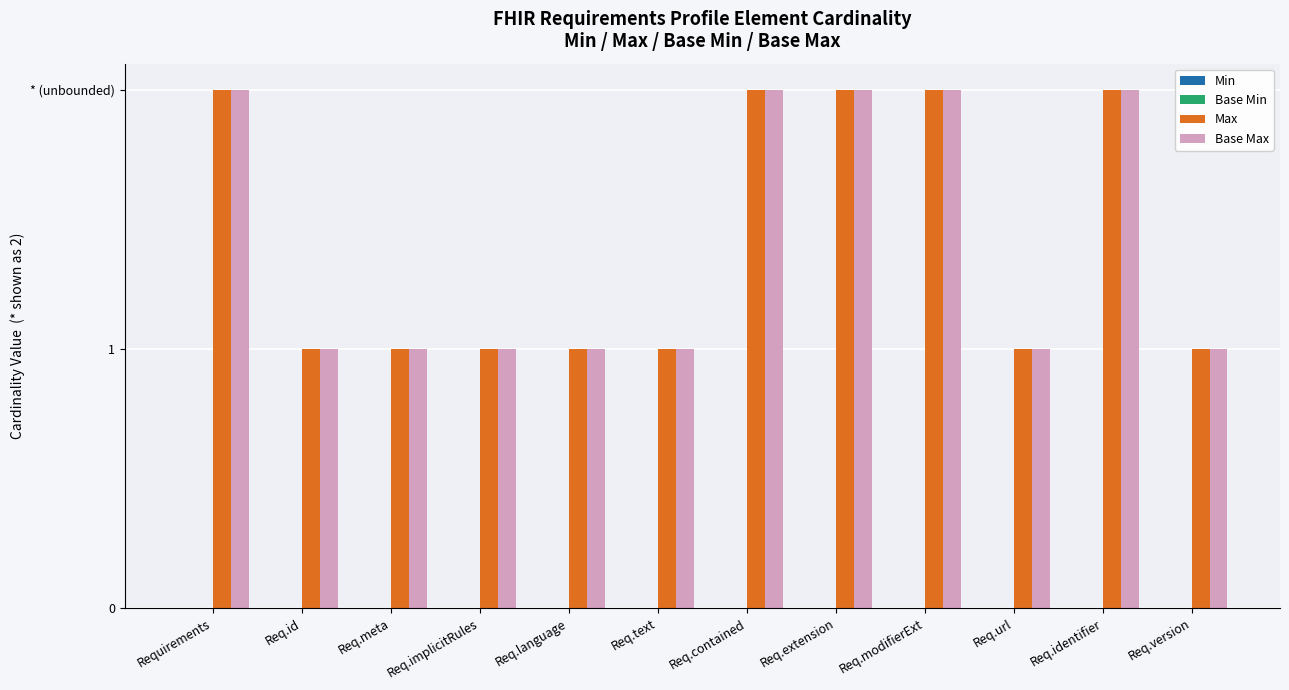

Are the bars grouped side by side (vs. stacked)?

Yes